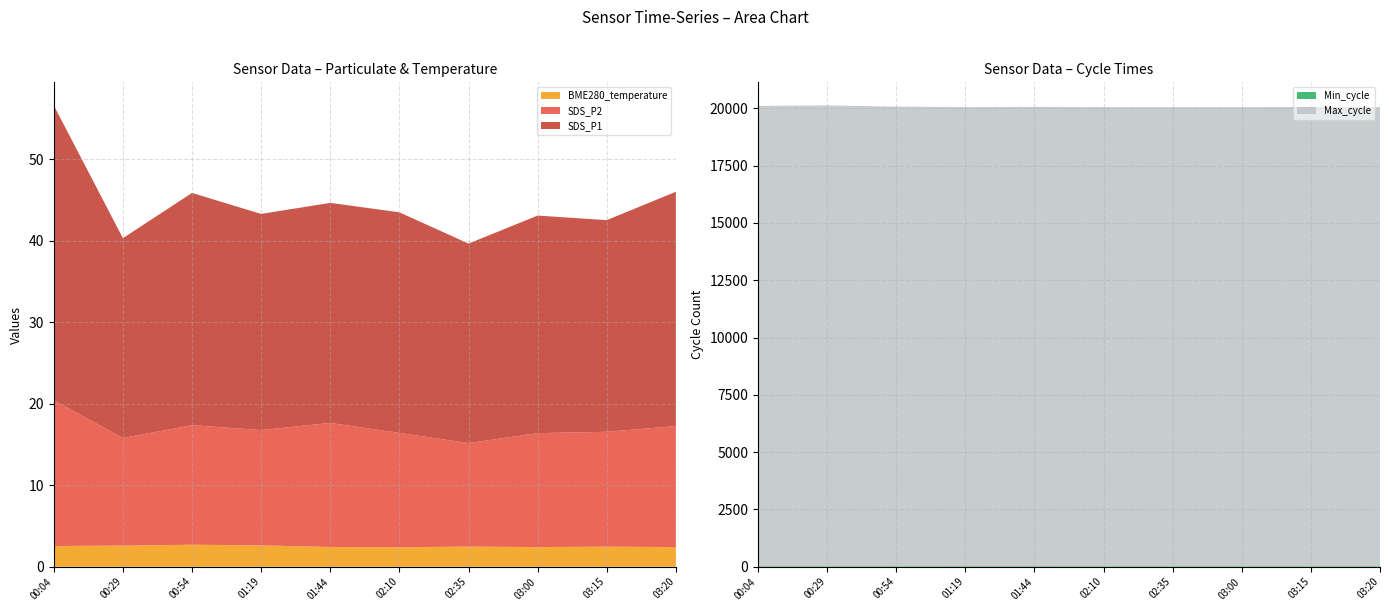

Is it true that BME280_temperature equals 2.4 at 03:20?

True